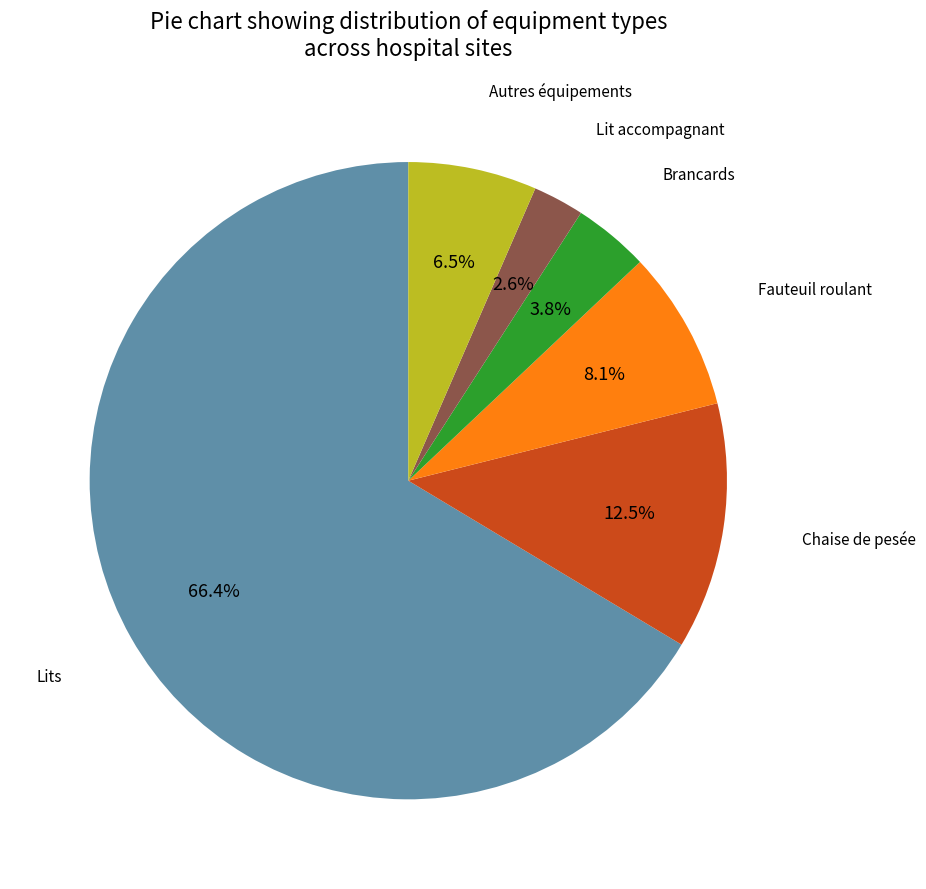

Is there any slice that represents more than half of the pie?

Yes